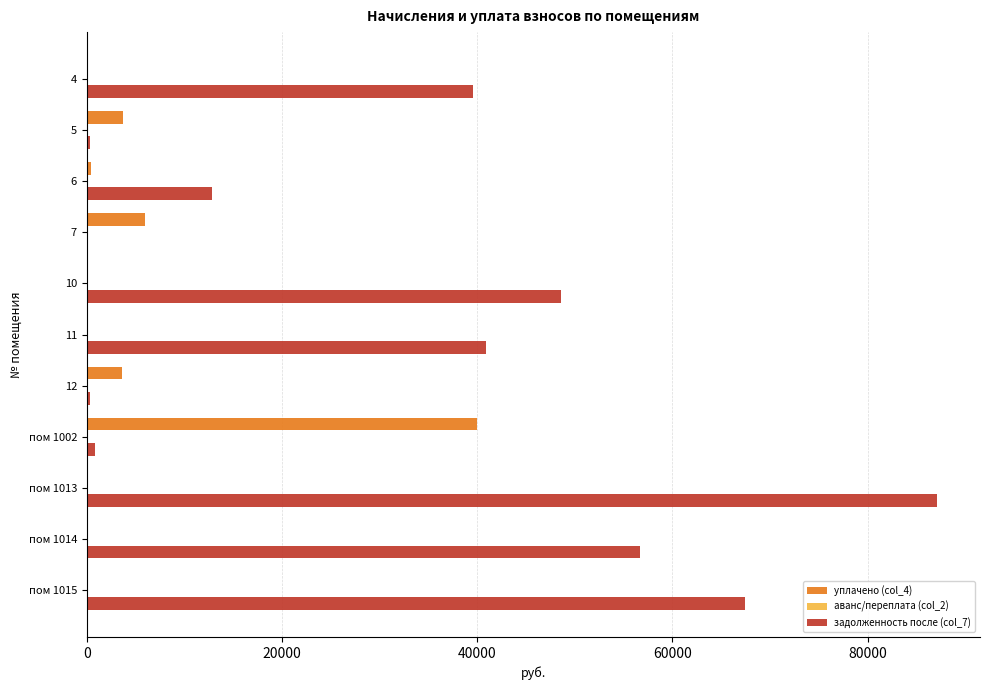

The value of задолженность после (col_7) at 6 is 19200.1. True or false?

False